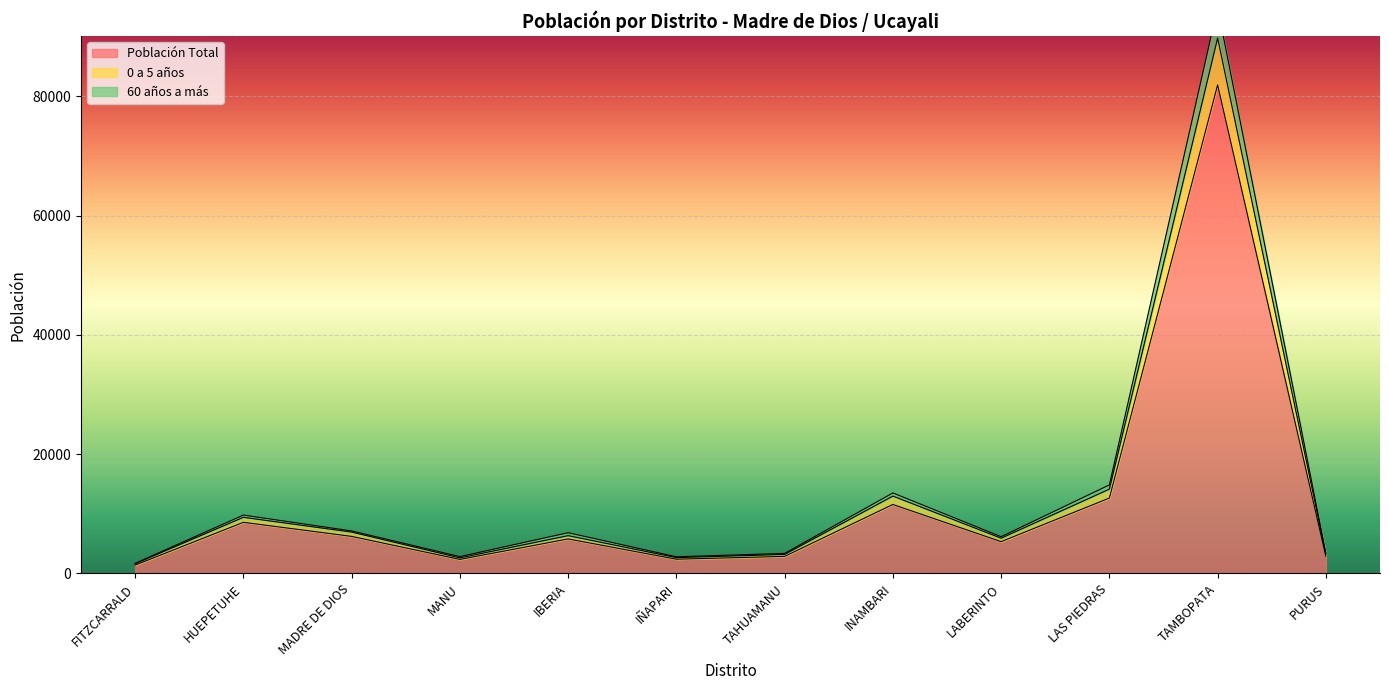

The value of Población Total at HUEPETUHE is 3051. True or false?

False